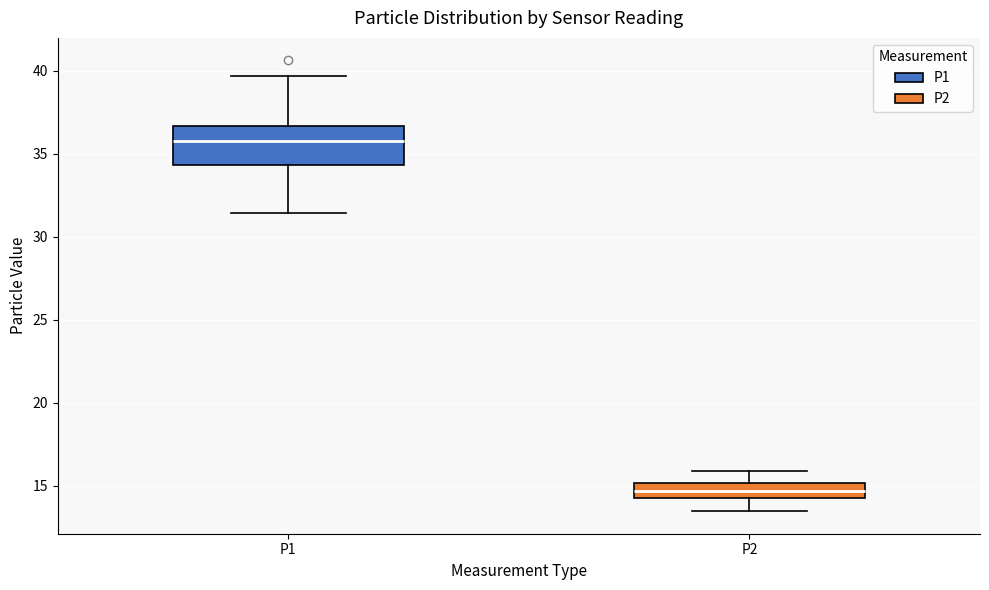

Which box has the highest median line?

P1